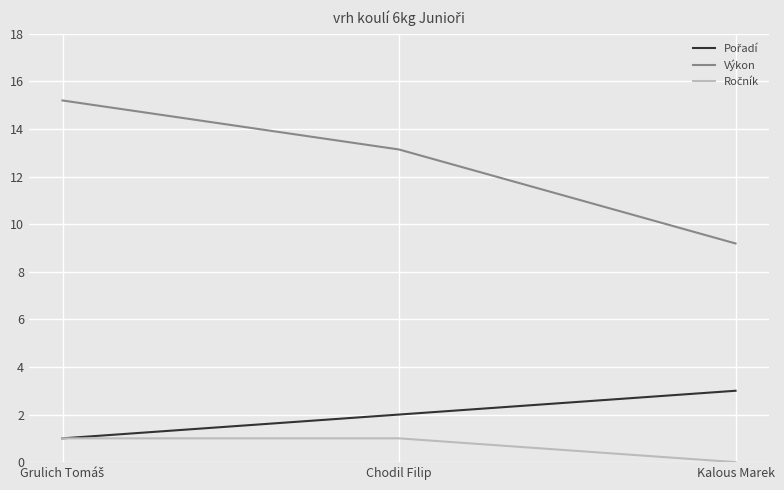

Does the chart have visible grid lines?

Yes